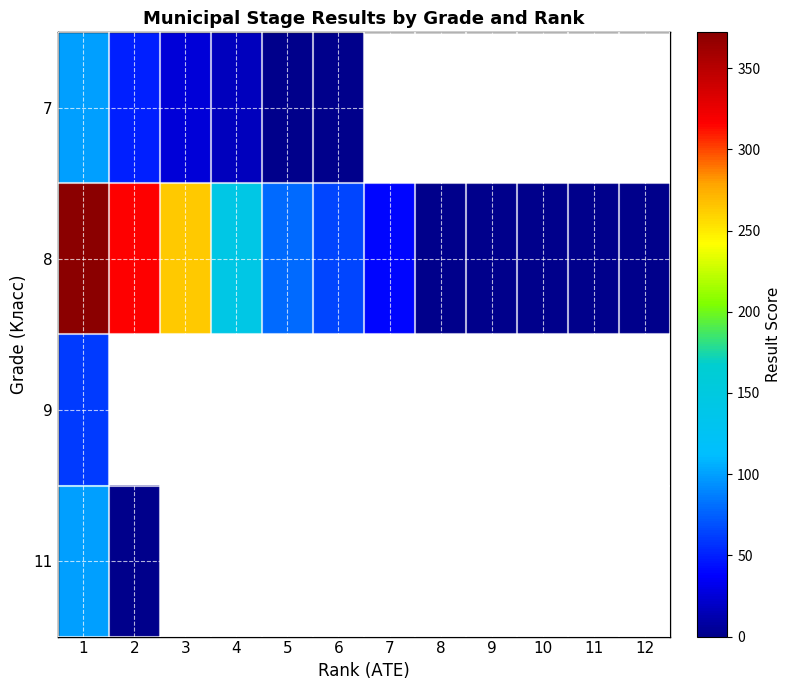

Between 1 and 9, which series saw the biggest shift?

8